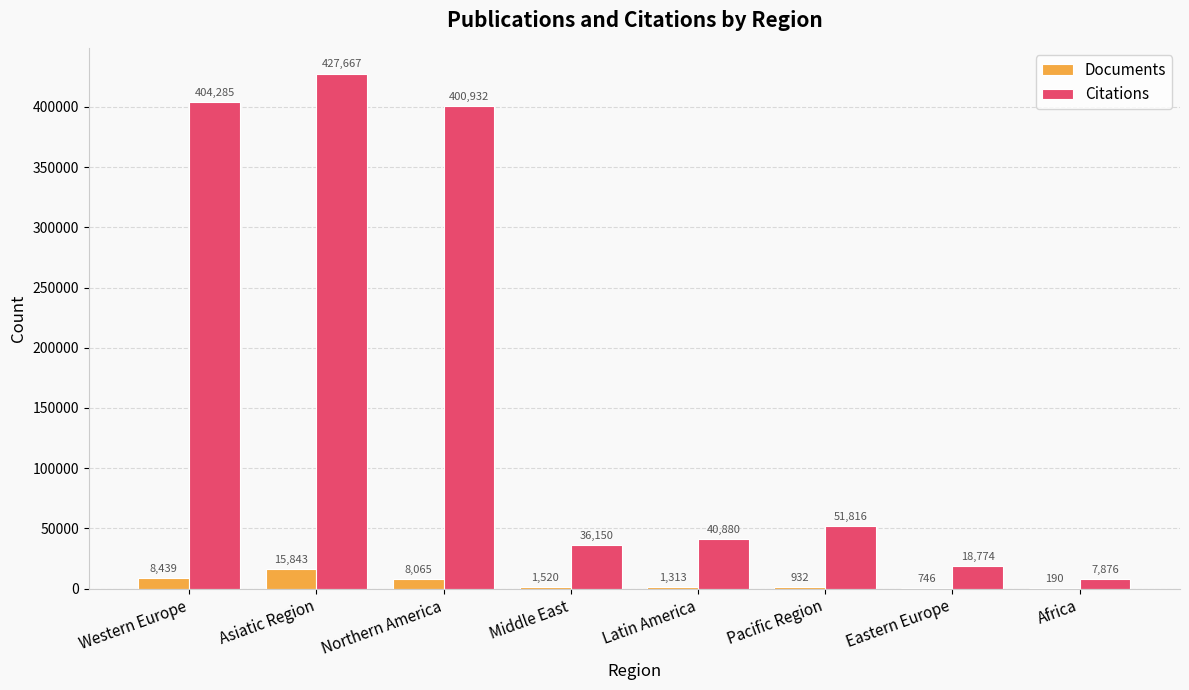

Is the value of Documents at Africa greater than the value of Citations at Latin America?

No